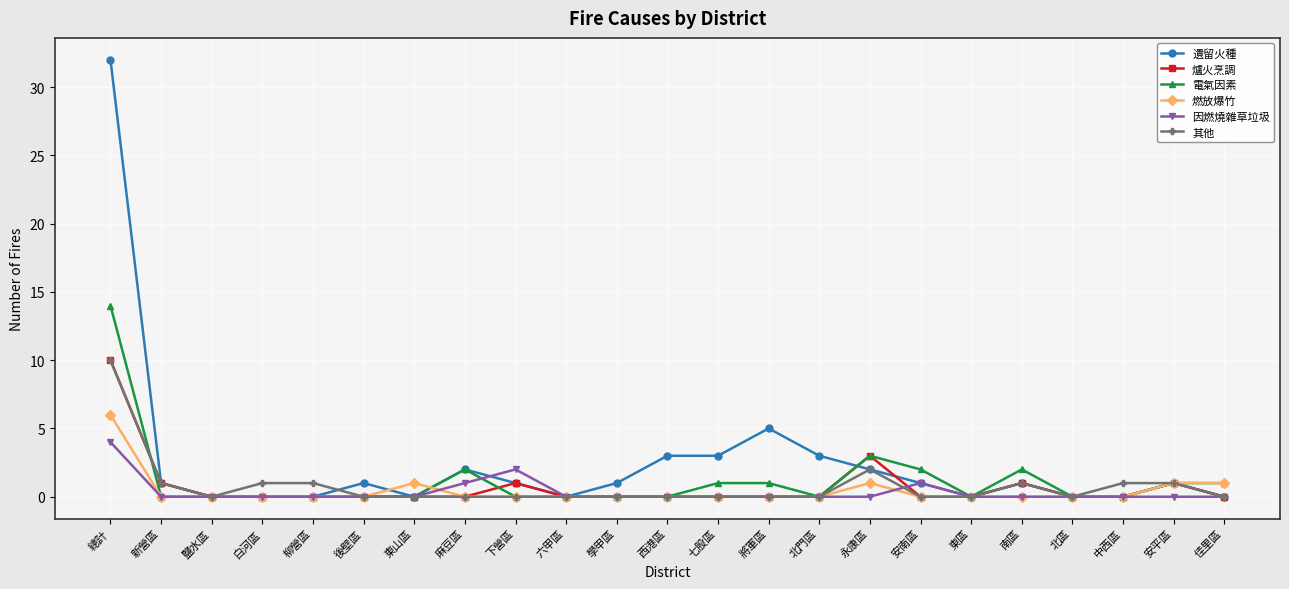

Reading left to right, what are all the values shown in this chart?

遺留火種: 32	1	0	0	0	1	0	2	1	0	1	3	3	5	3	2	1	0	1	0	0	1	0
爐火烹調: 10	1	0	0	0	0	0	0	1	0	0	0	0	0	0	3	0	0	1	0	0	1	0
電氣因素: 14	0	0	0	0	0	0	2	0	0	0	0	1	1	0	3	2	0	2	0	0	1	1
燃放爆竹: 6	0	0	0	0	0	1	0	0	0	0	0	0	0	0	1	0	0	0	0	0	1	1
因燃燒雜草垃圾: 4	0	0	0	0	0	0	1	2	0	0	0	0	0	0	0	1	0	0	0	0	0	0
其他: 10	1	0	1	1	0	0	0	0	0	0	0	0	0	0	2	0	0	1	0	1	1	0